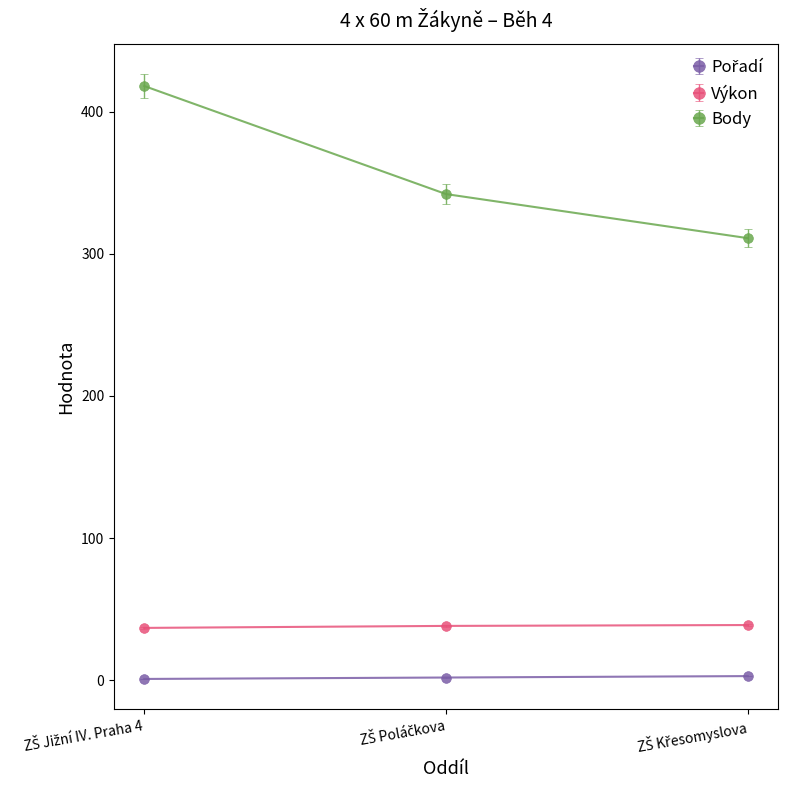

Which series has the largest range (max minus min)?

Body